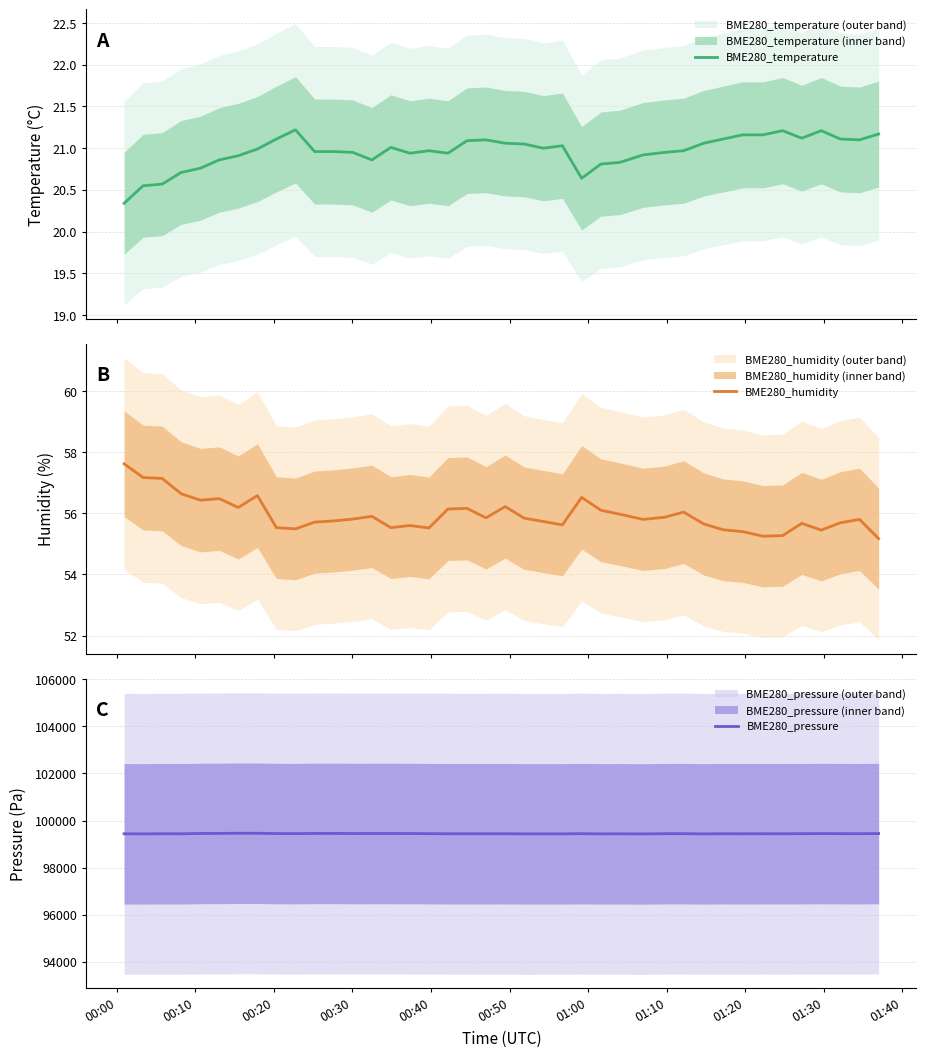

What is the minimum value for BME280_temperature?

20.3